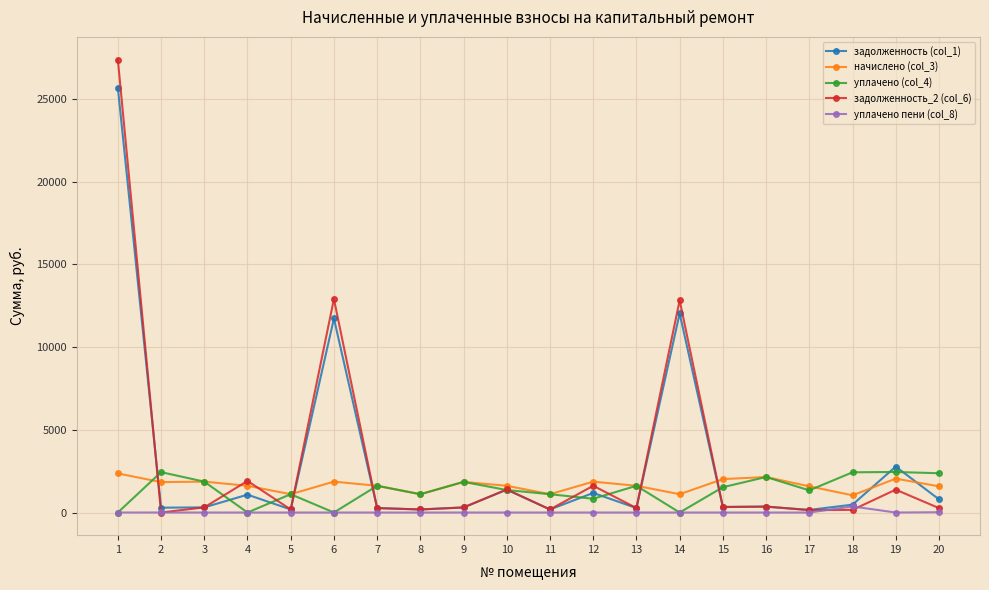

What is the maximum value shown in the chart?

27382.2